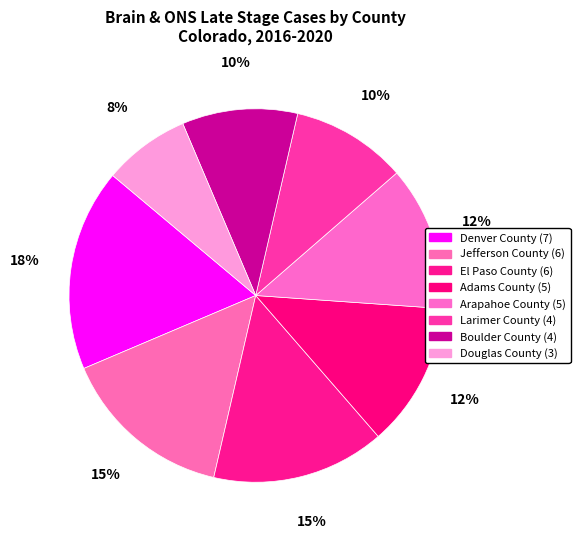

How many segments does this pie chart have?

8